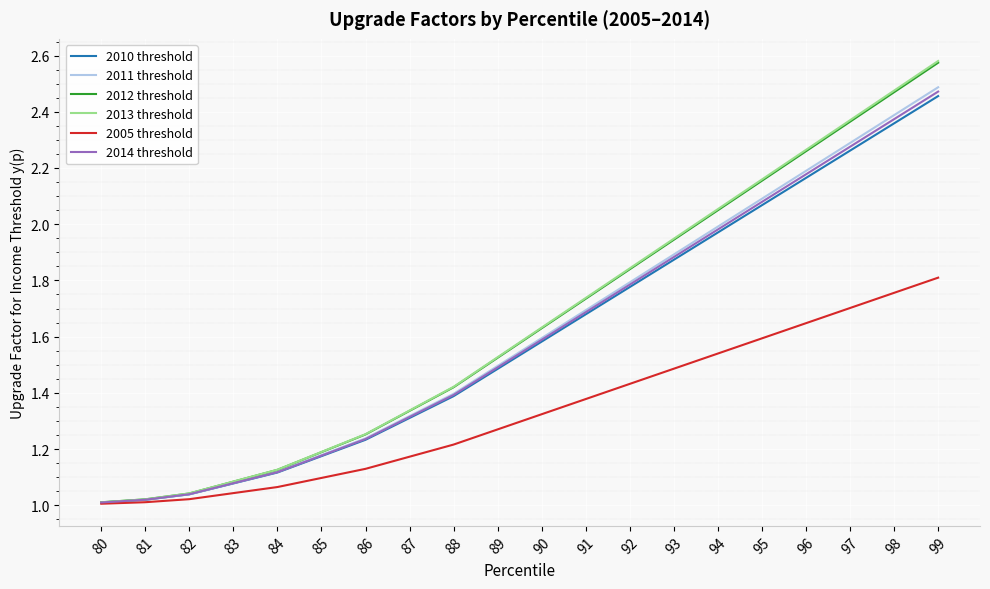

At which category is the sum across all series the highest?

99